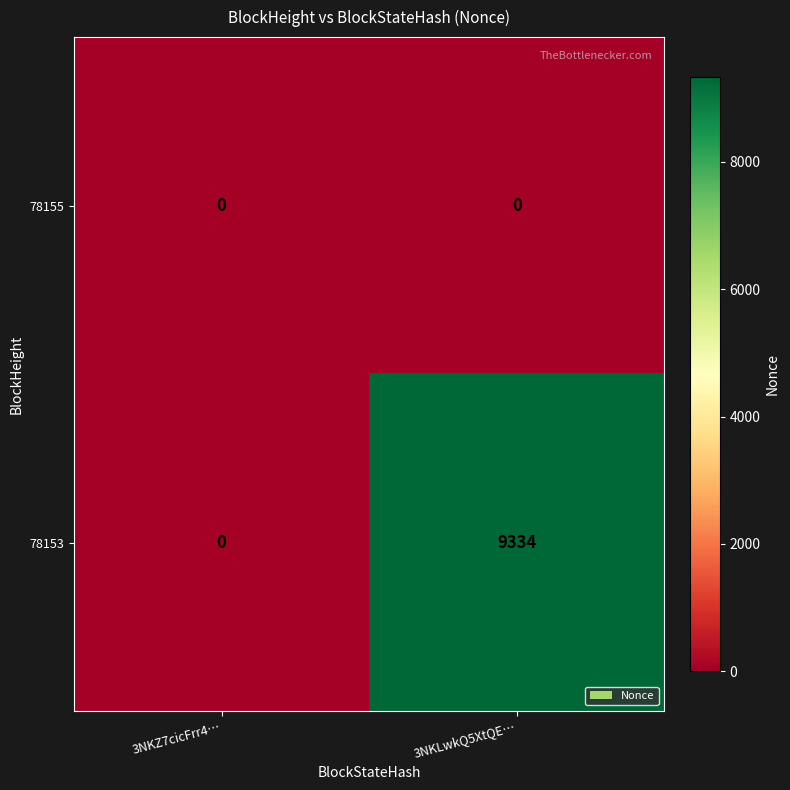

Rank the series by their maximum value, from lowest to highest.

78155, 78153